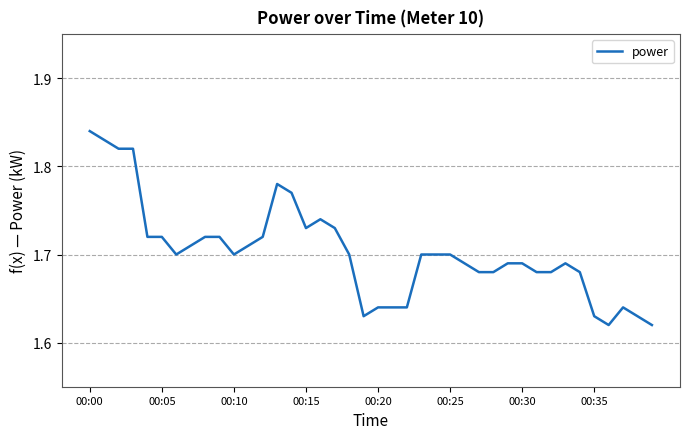

At which label is the value closest to 1?

36